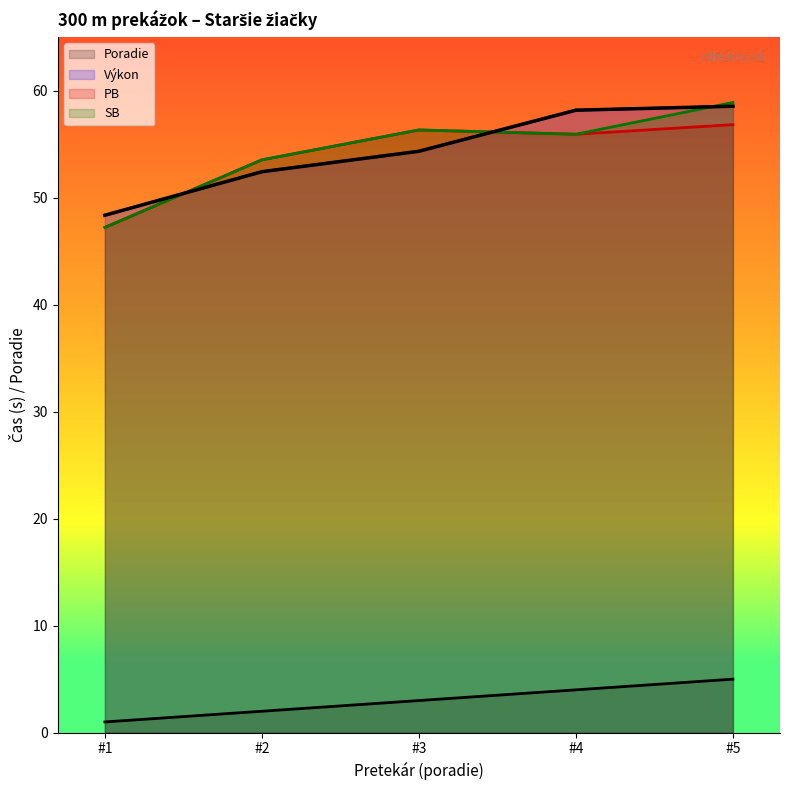

How many times do PB and Výkon cross each other?

2